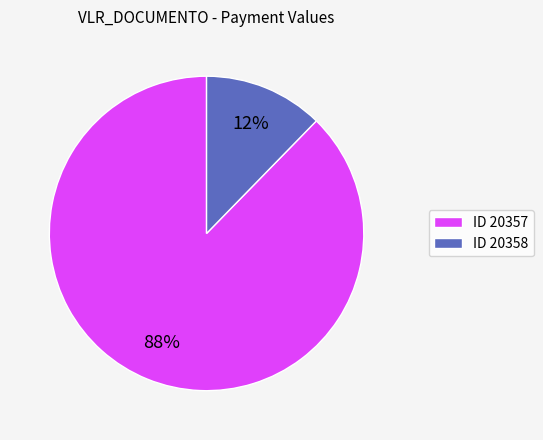

Is it true that ID 20357 is 99% of the pie?

False